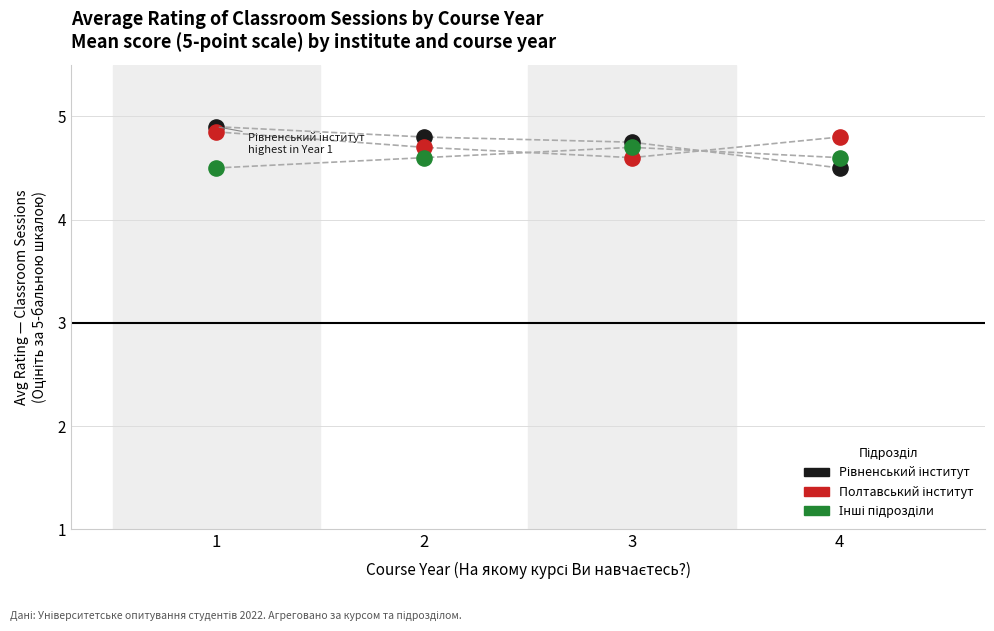

Across all data points, what is the range of Y values (max minus min)?

0.4